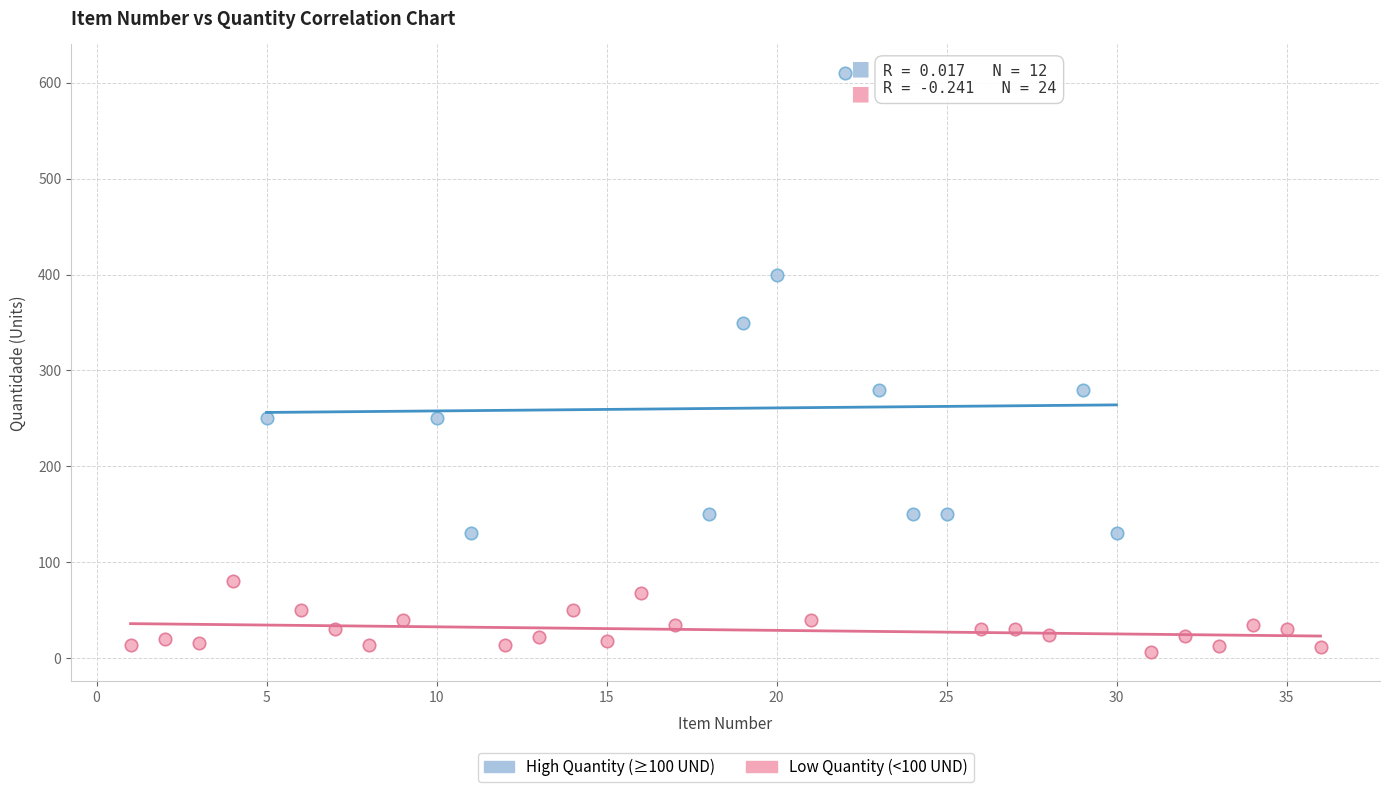

Which series contains the highest Y value?

High Quantity (≥100 UND)